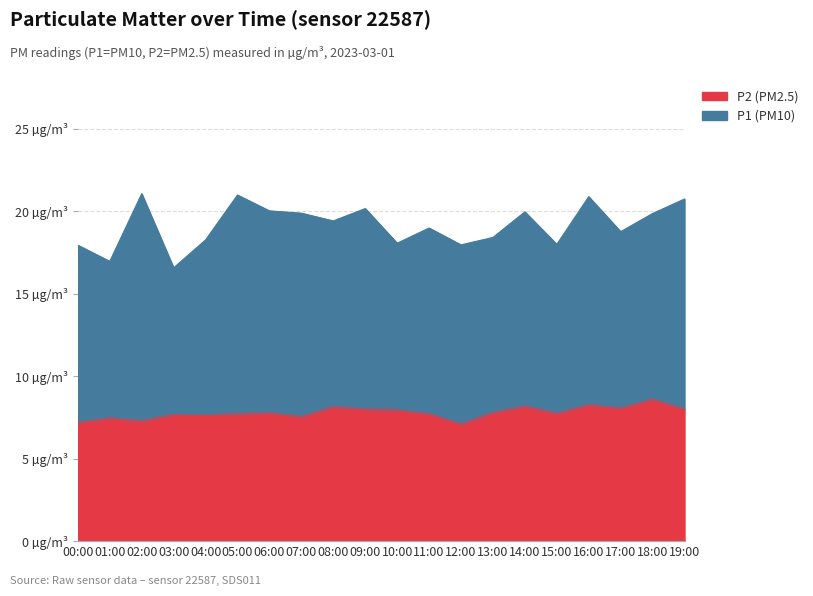

What is the value of the 12th point from the left?

7.7